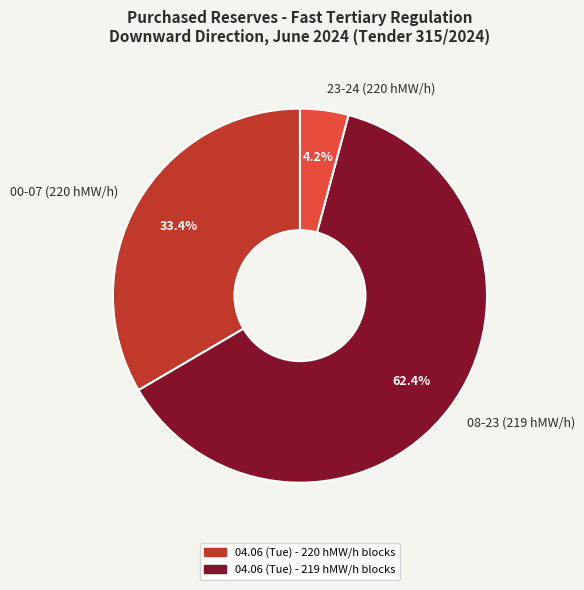

Rank the categories by value from highest to lowest.

08-23 (219 hMW/h), 00-07 (220 hMW/h), 23-24 (220 hMW/h)